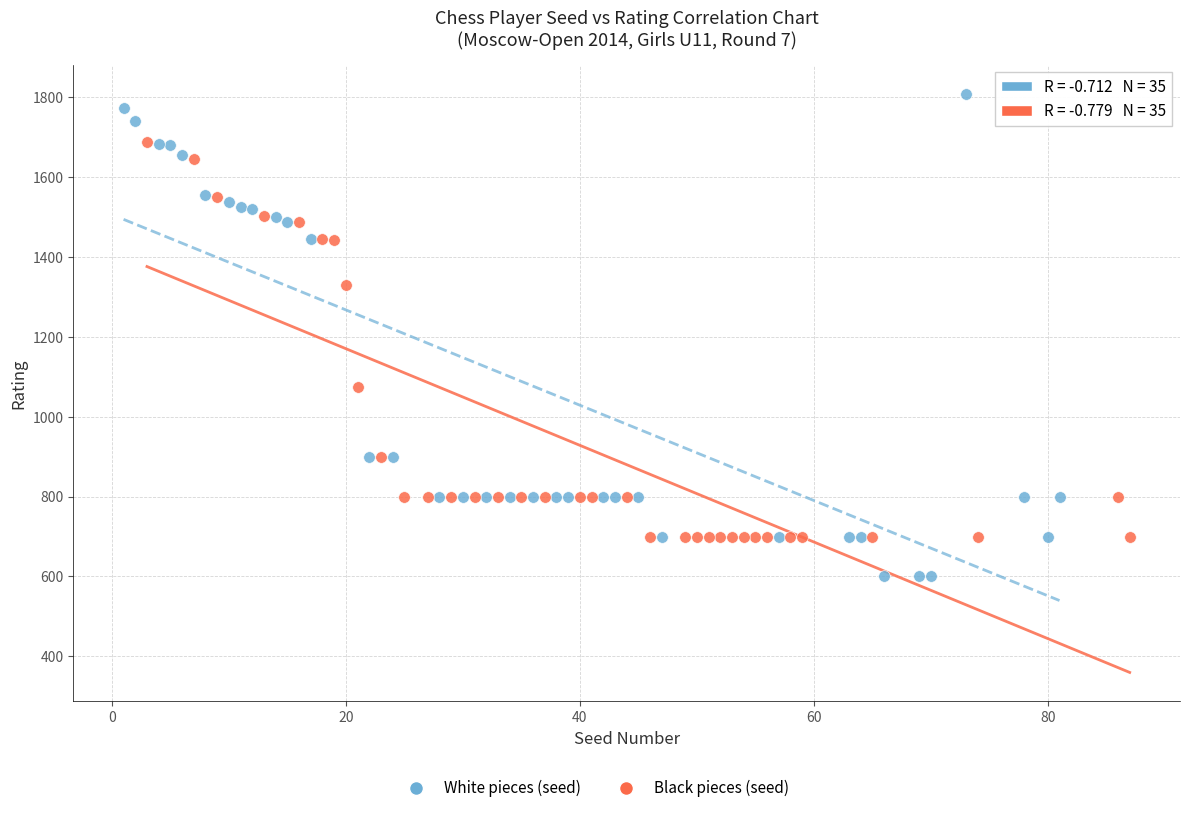

Which series contains the highest Y value?

White pieces (seed)